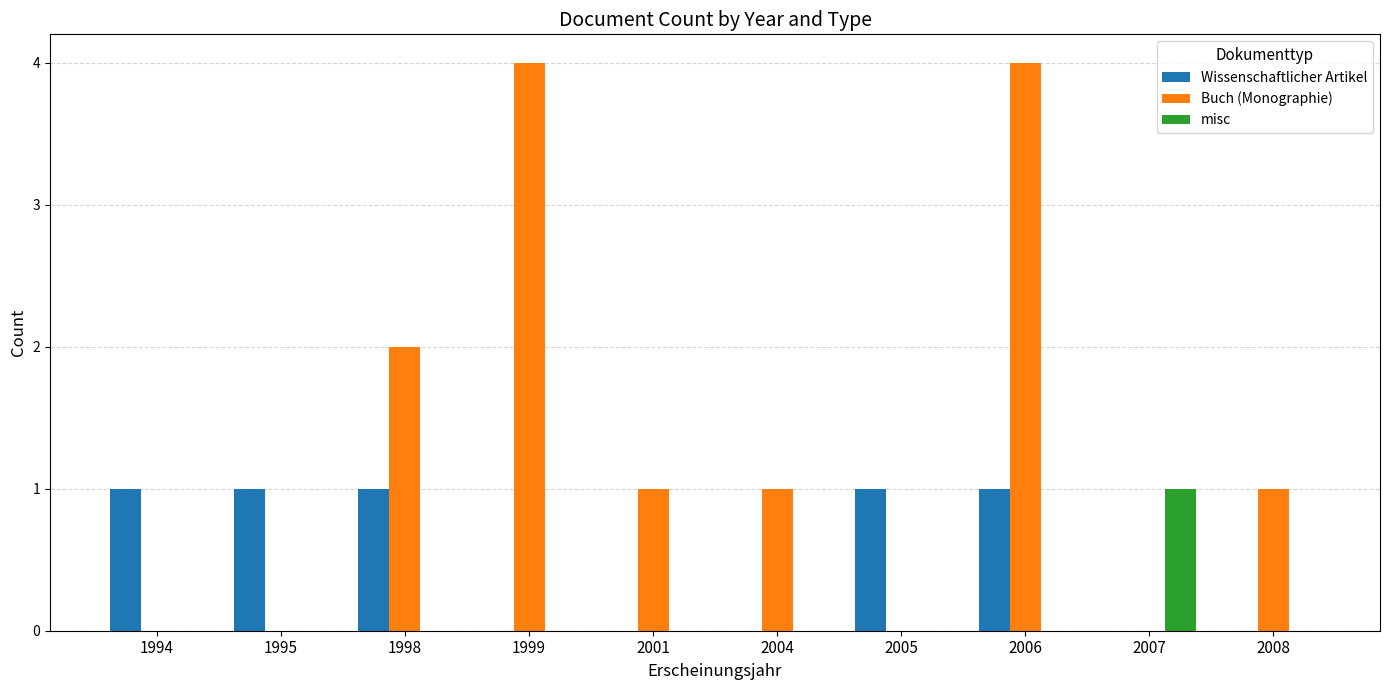

Count the misc values in the range 0 to 1.

10